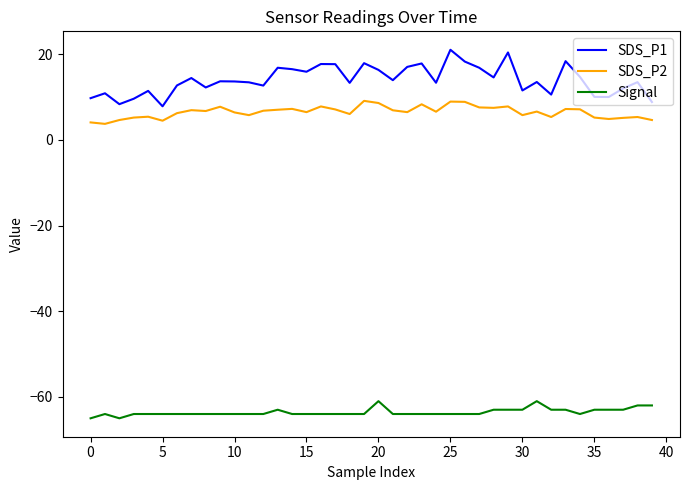

What is the average value of the SDS_P2 series?

6.5